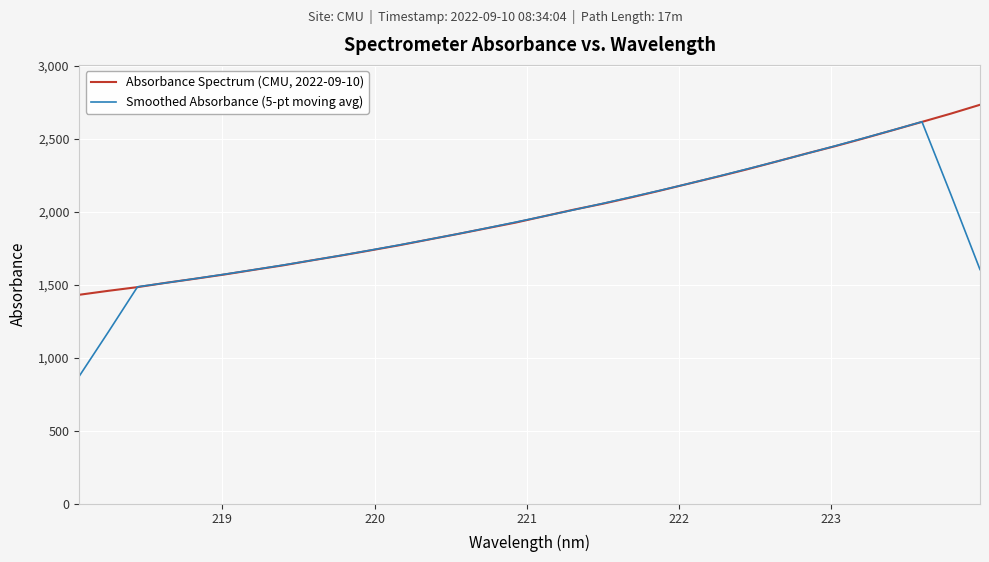

What is the maximum value for Absorbance Spectrum (CMU, 2022-09-10)?

2731.2